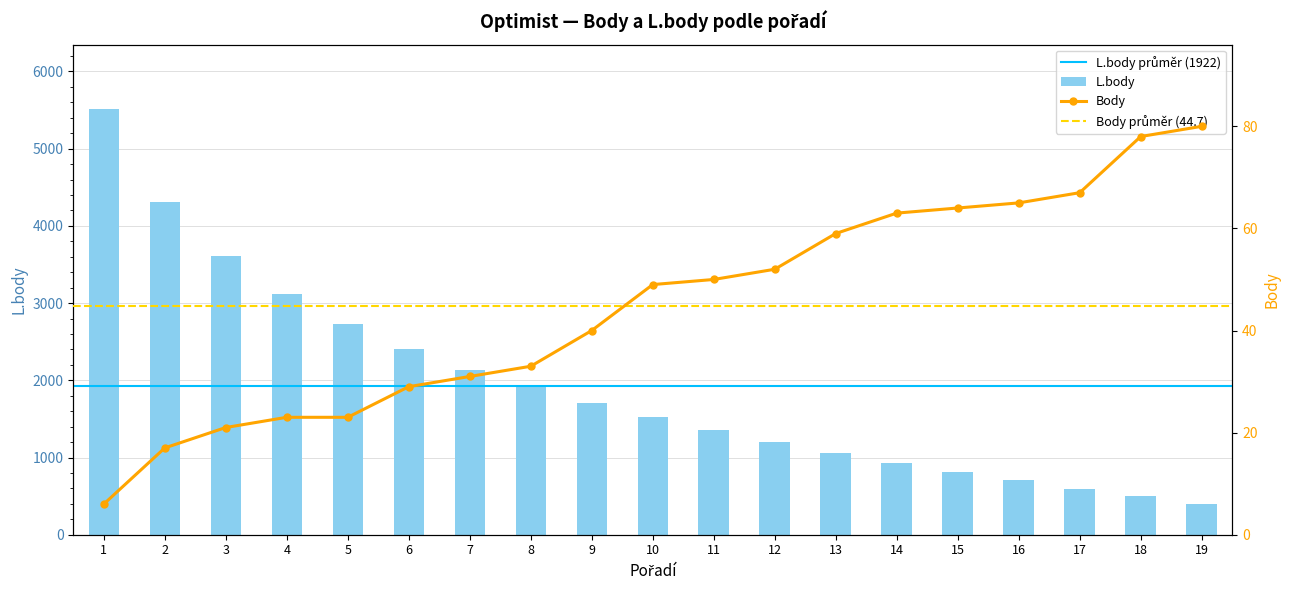

At which label does L.body reach its peak?

1